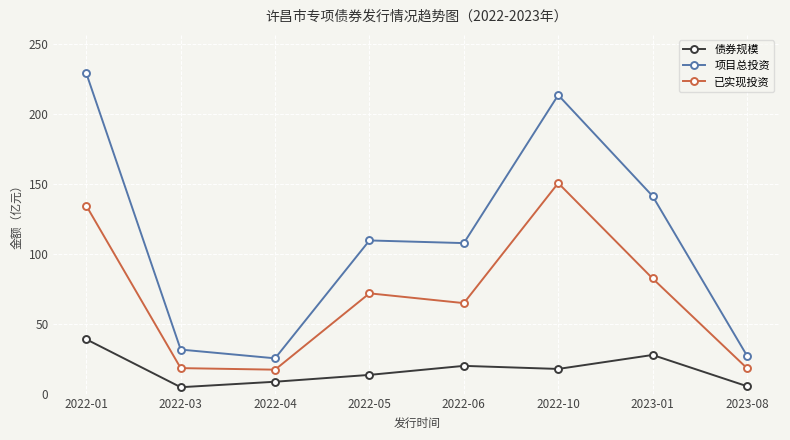

What is the approximate value of 已实现投资 at 2022-04?

17.1